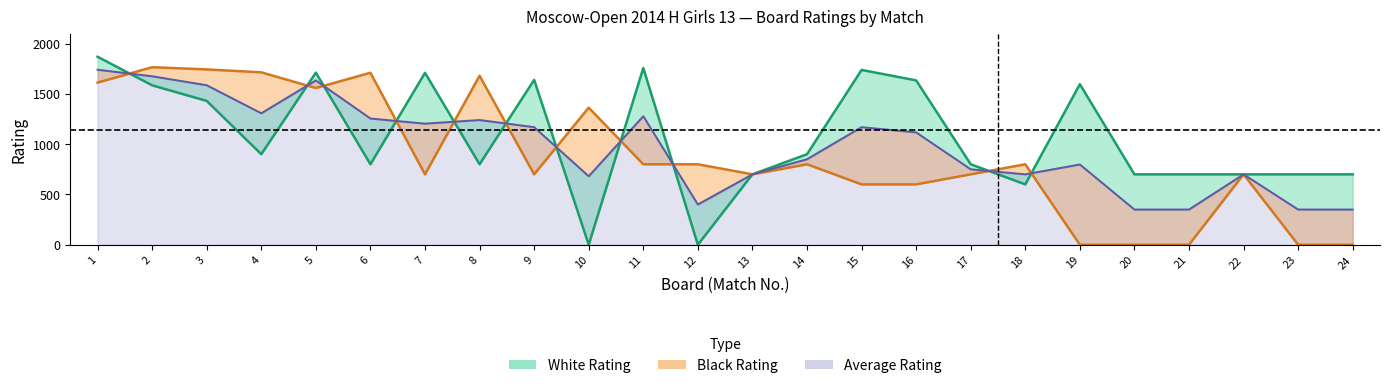

How many interior local valleys does the Mid Rating series have?

5